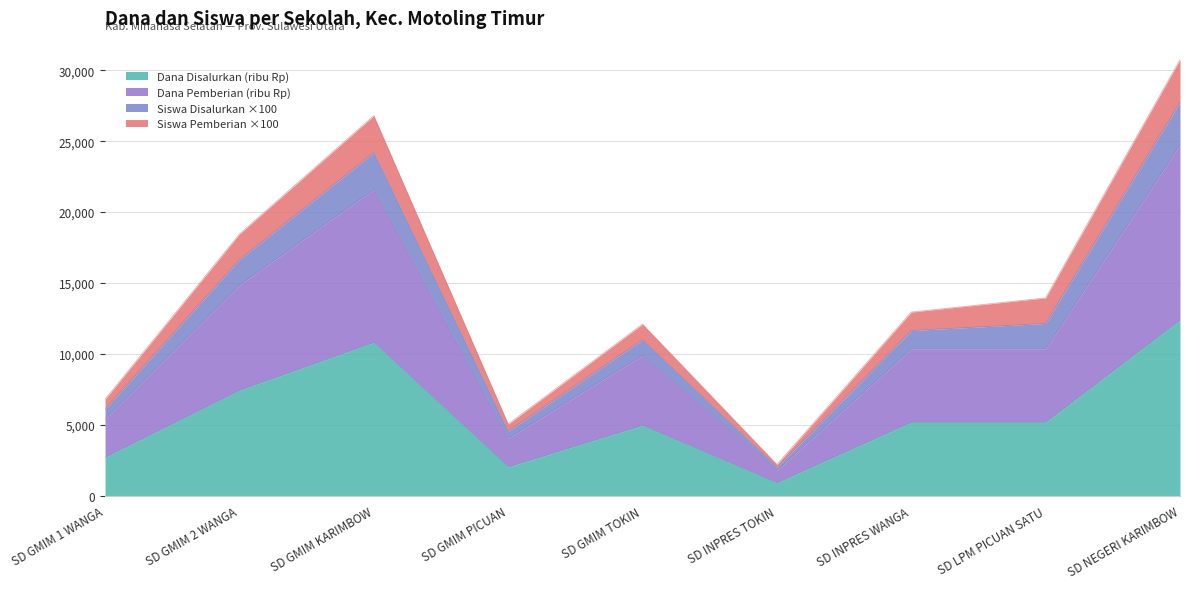

At which category is the sum across all series the highest?

SD NEGERI KARIMBOW